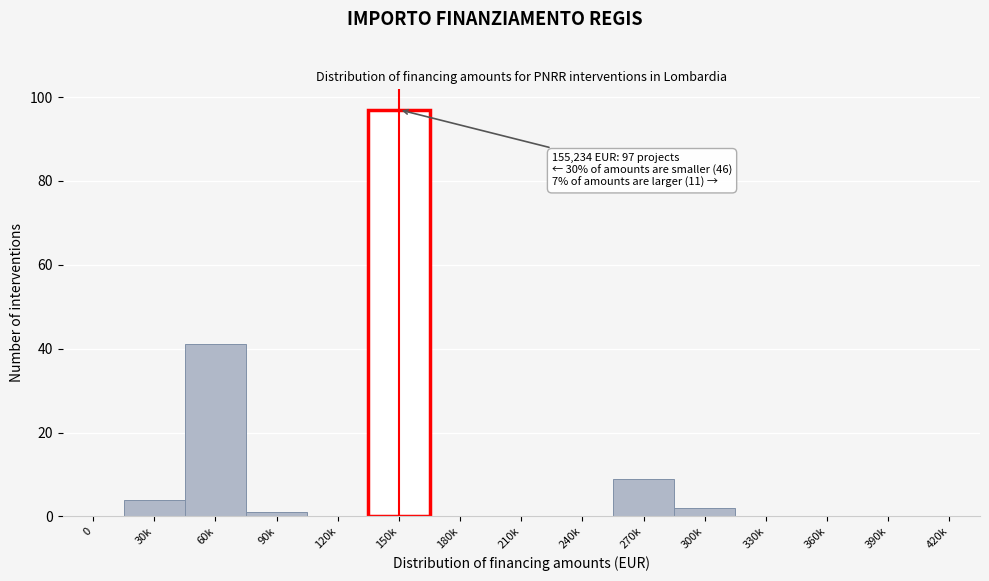

Reading right to left, extract all data points from this chart.

420k=0	390k=0	360k=0	330k=0	300k=2	270k=9	240k=0	210k=0	180k=0	150k=97	120k=0	90k=1	60k=41	30k=4	0=0